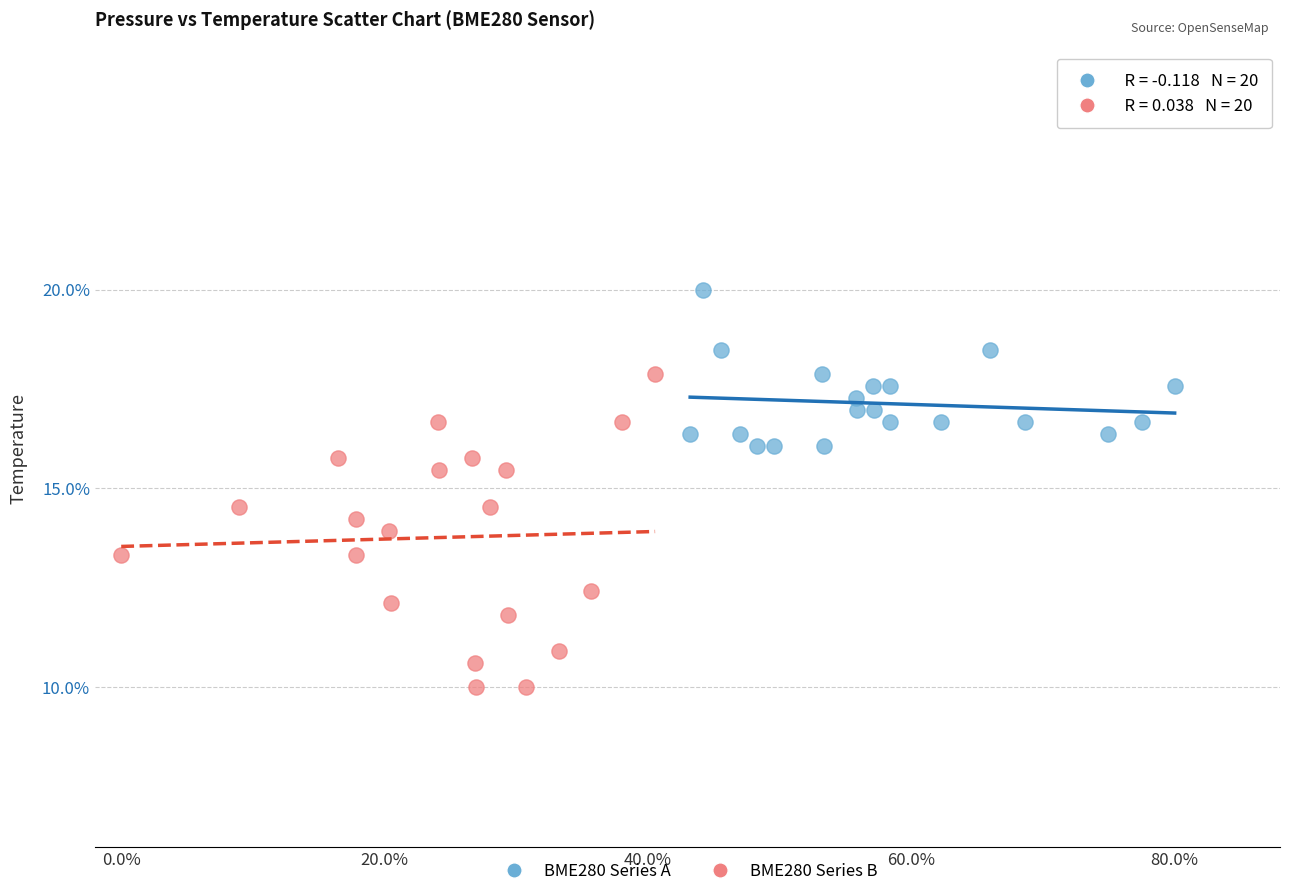

What are all the series names shown in the legend?

BME280 Series A, BME280 Series B